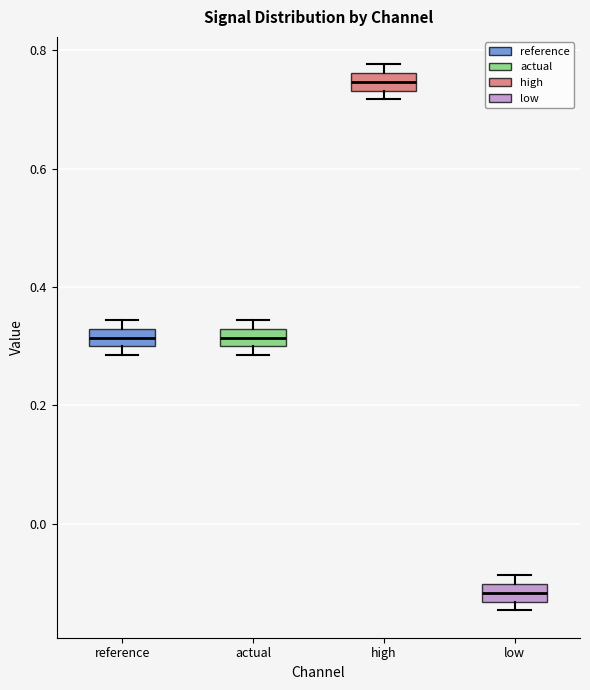

Where is the upper edge of the box for actual on the y-axis? The values are not printed on the chart, so give them approximately, as read against the axis.

0.32